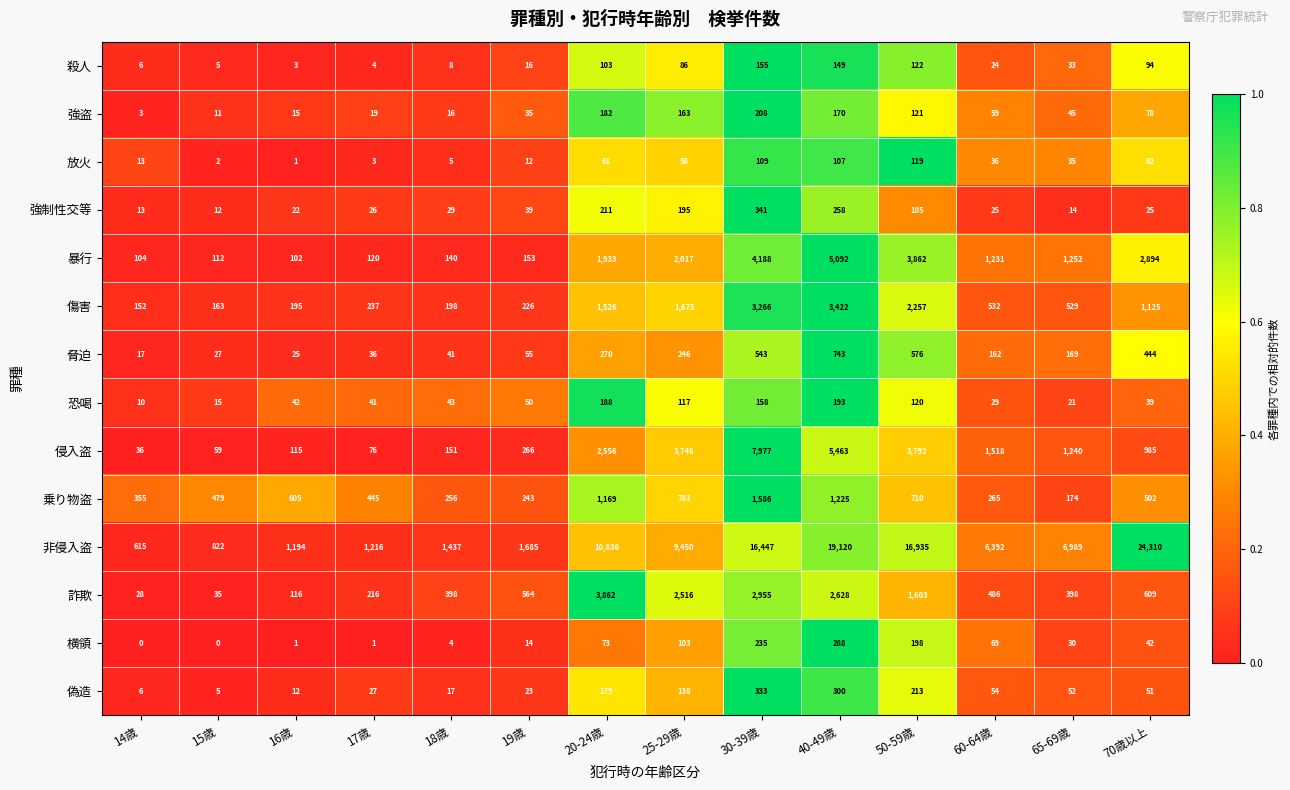

Which series has the largest total across all categories?

非侵入盗